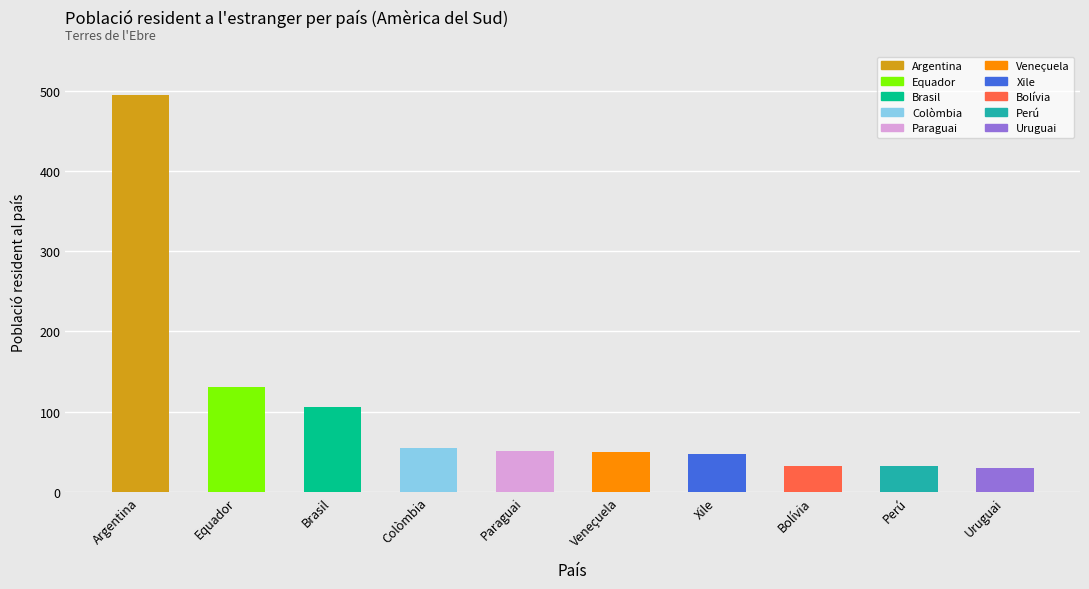

List the labels in order of value, largest first.

Argentina, Equador, Brasil, Colòmbia, Paraguai, Veneçuela, Xile, Bolívia, Perú, Uruguai